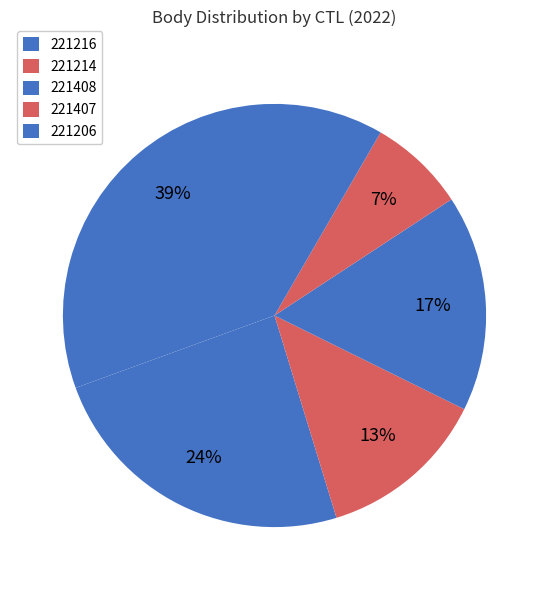

Rank the categories by value from highest to lowest.

221206, 221216, 221408, 221214, 221407